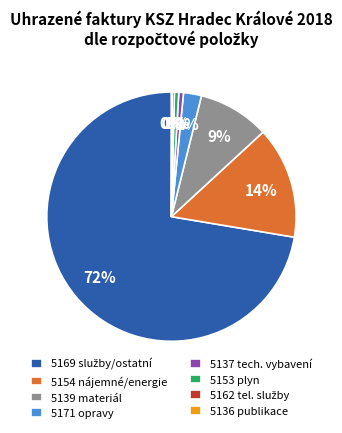

What is the ratio of the value at 5154 nájemné/energie to the value at 5139 materiál?

1.6